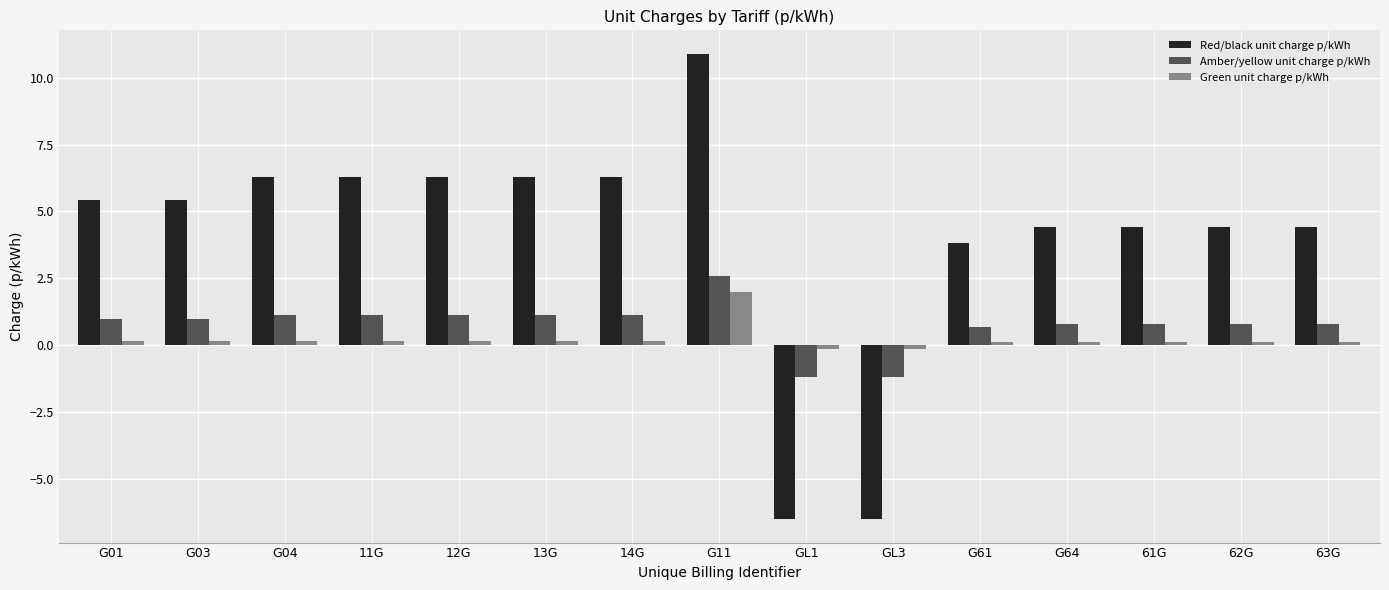

Which series has the largest range (max minus min)?

Red/black unit charge p/kWh